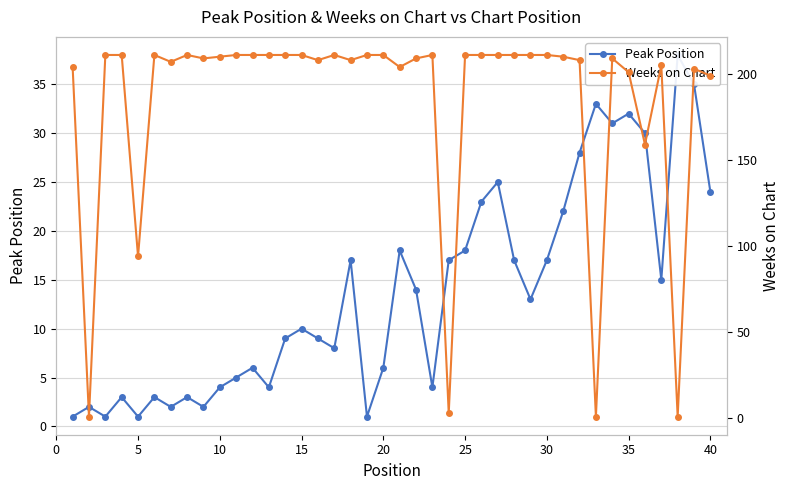

The value of Weeks on Chart at 37 is 2. True or false?

False